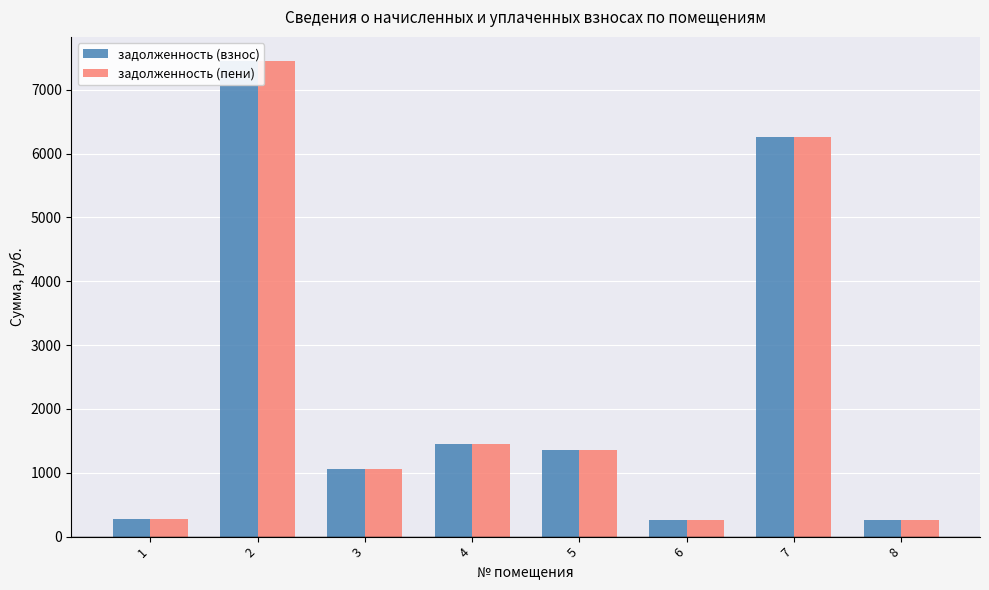

At which category is the sum across all series the highest?

2